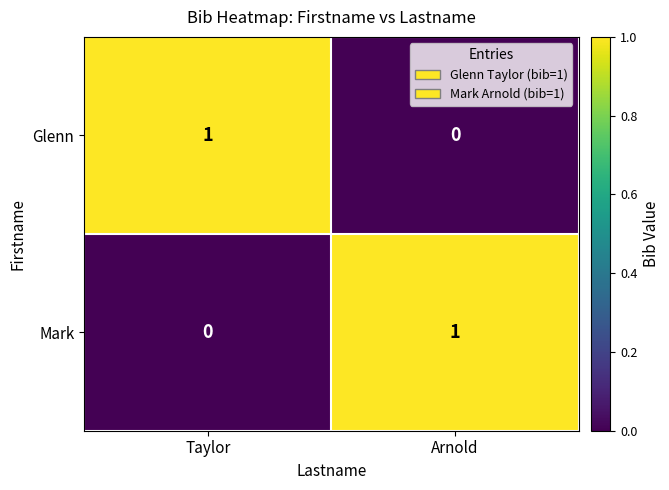

The value of Glenn at Taylor is 1. True or false?

True